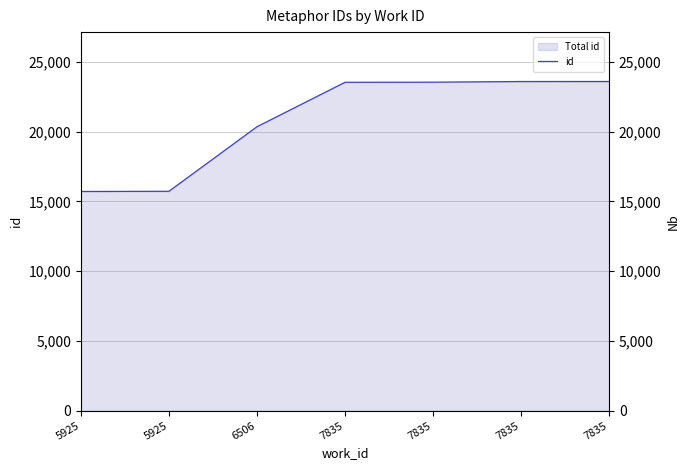

List the labels in order of value, smallest first.

5925, 5925, 6506, 7835, 7835, 7835, 7835